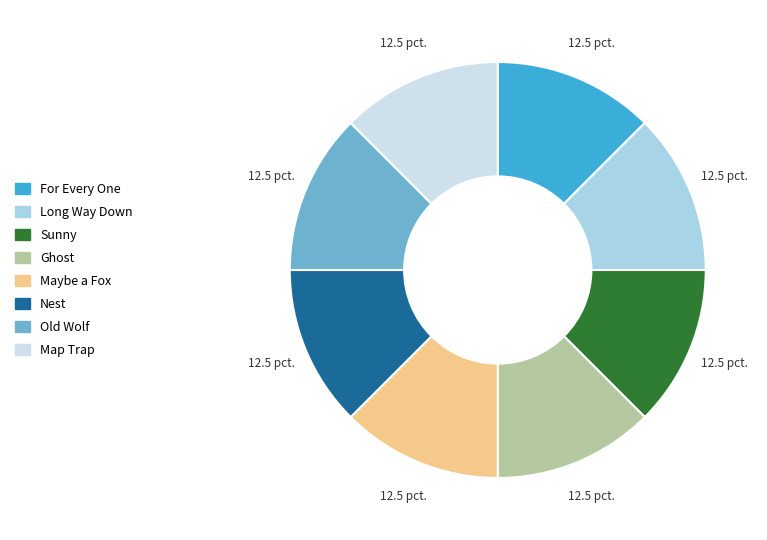

Count the number of slices in the pie.

8